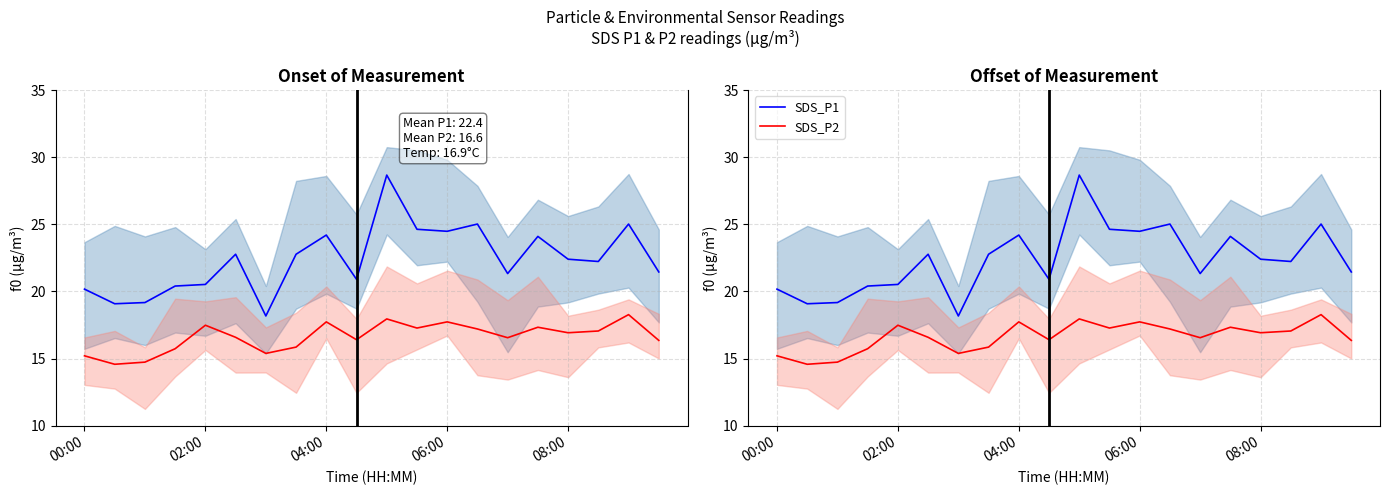

Is this an area chart (filled region under the line)?

No